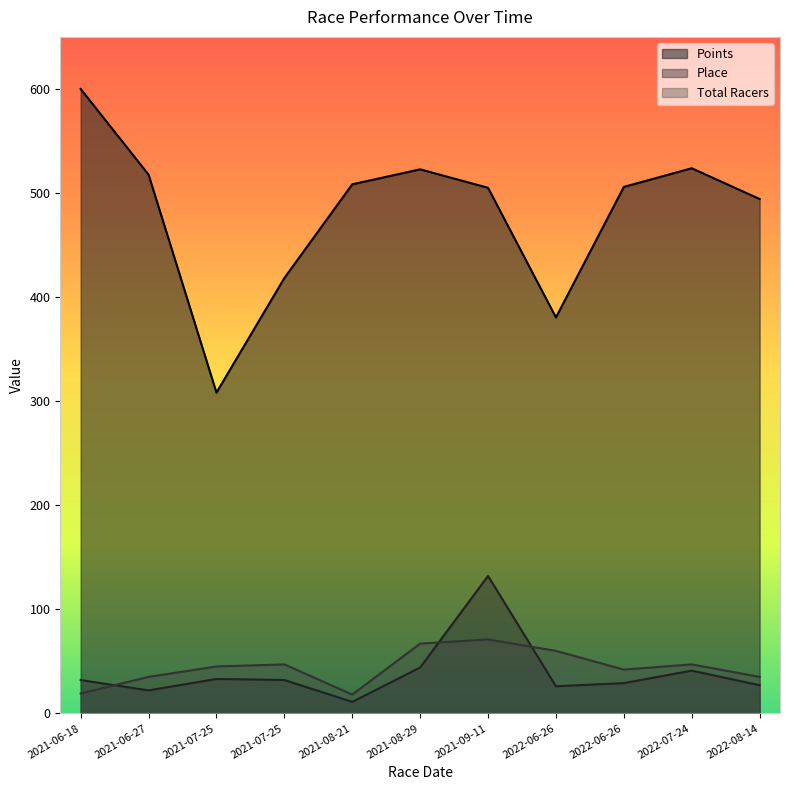

Where does the Total Racers series first go above 45?

2021-07-25